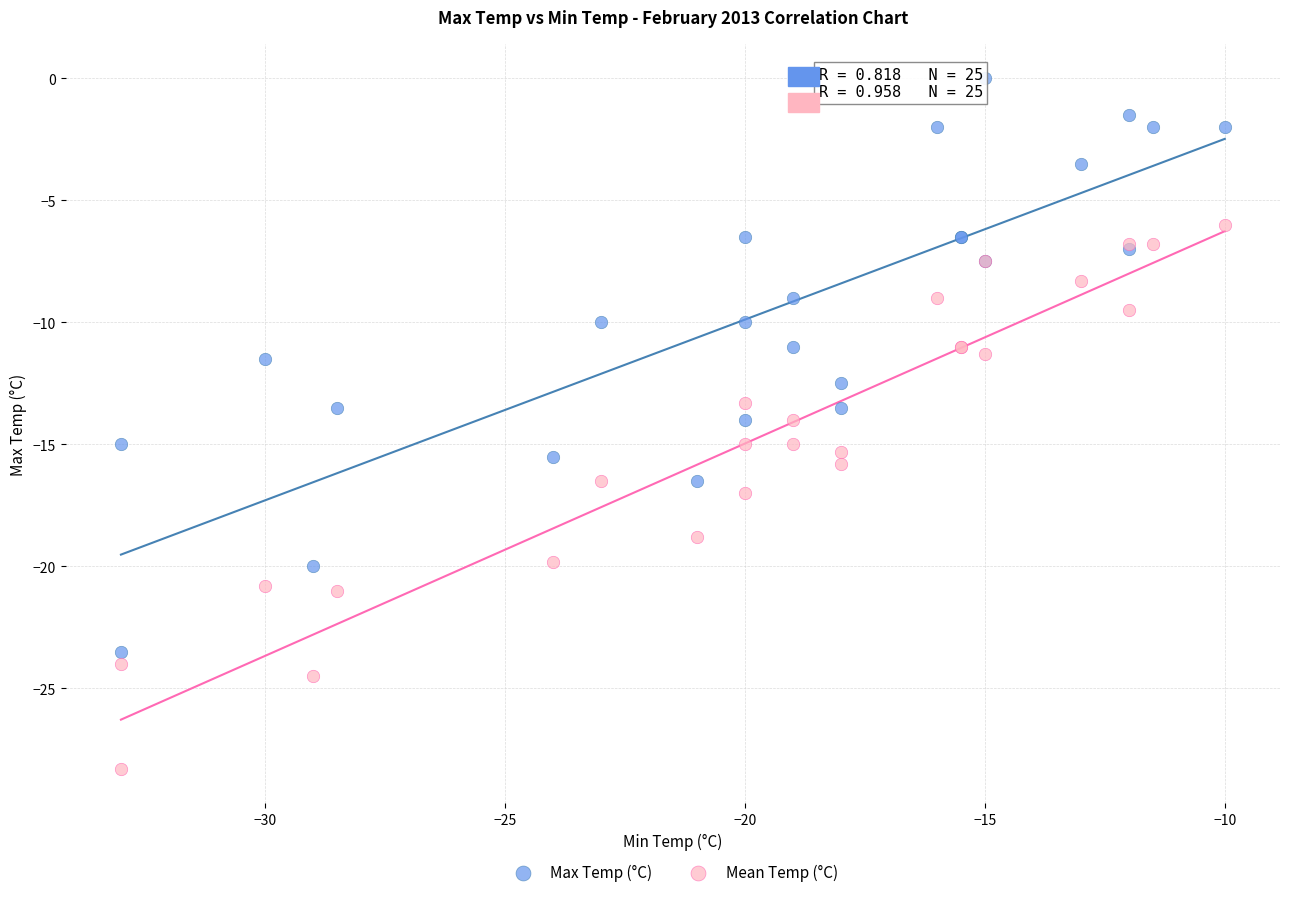

What is the X range (max minus min) for the scatter plot?

23.0